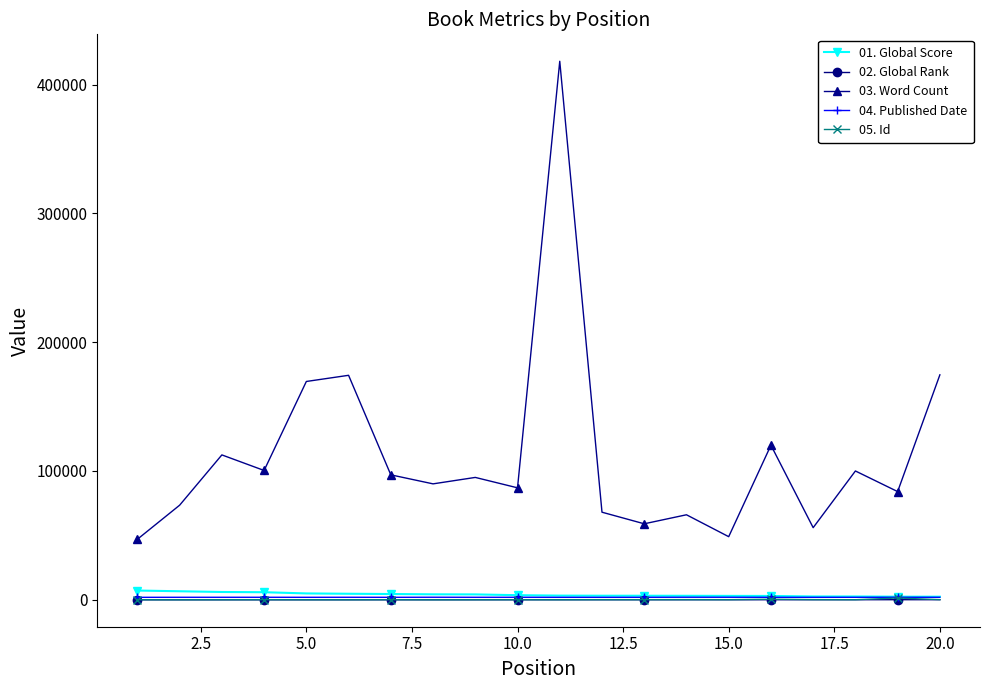

True or false: 03. Word Count and 02. Global Rank intersect in this chart.

False